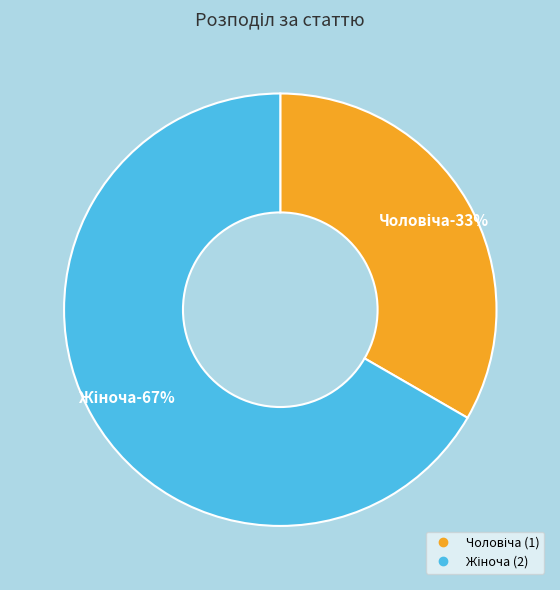

How many segments does this pie chart have?

2